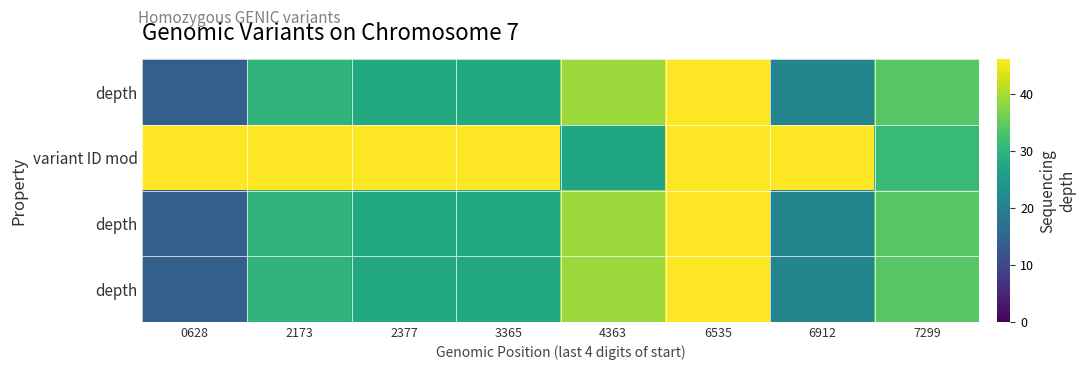

Which label corresponds to the largest value in the chart?

6912